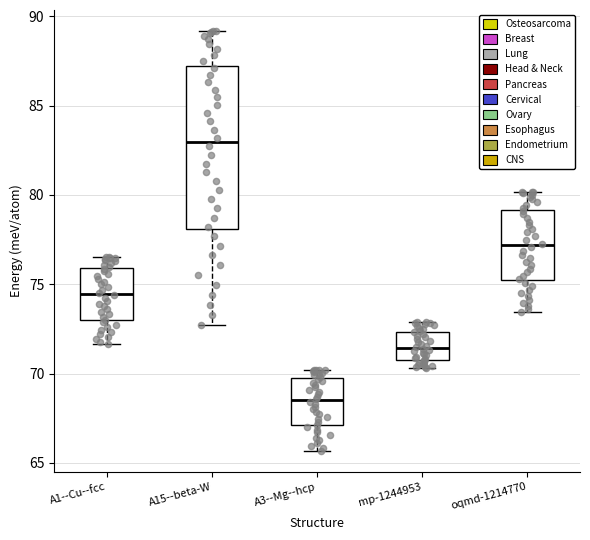

Which box has the highest median line?

A15--beta-W